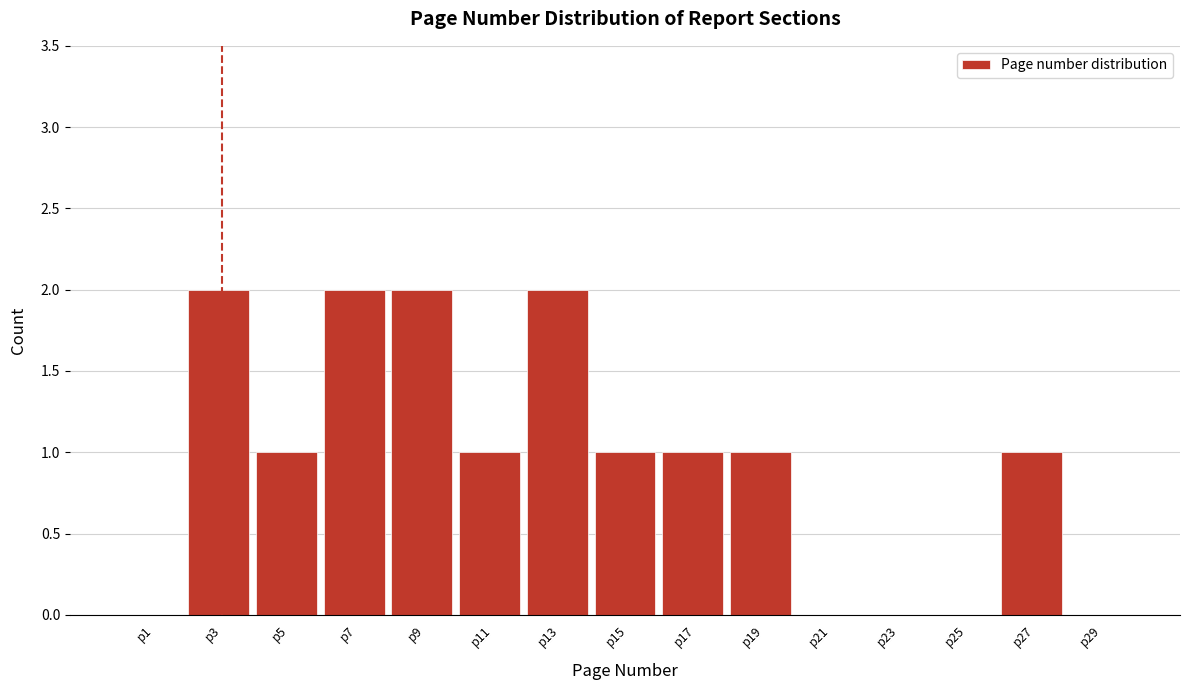

Reading left to right, list all the values displayed in this chart.

p1=0	p3=2	p5=1	p7=2	p9=2	p11=1	p13=2	p15=1	p17=1	p19=1	p21=0	p23=0	p25=0	p27=1	p29=0